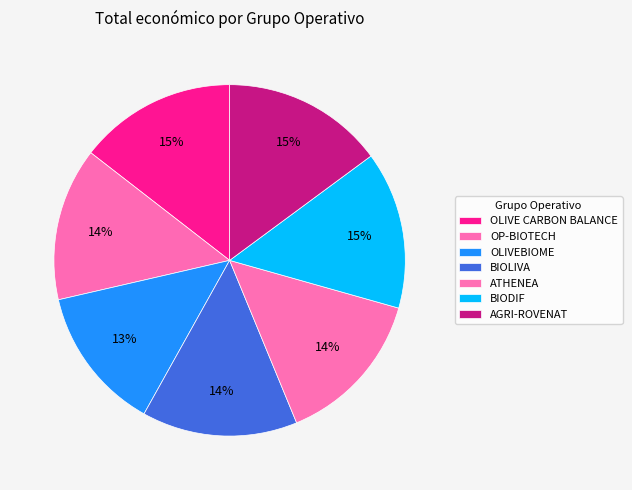

Does any single category account for the majority?

No